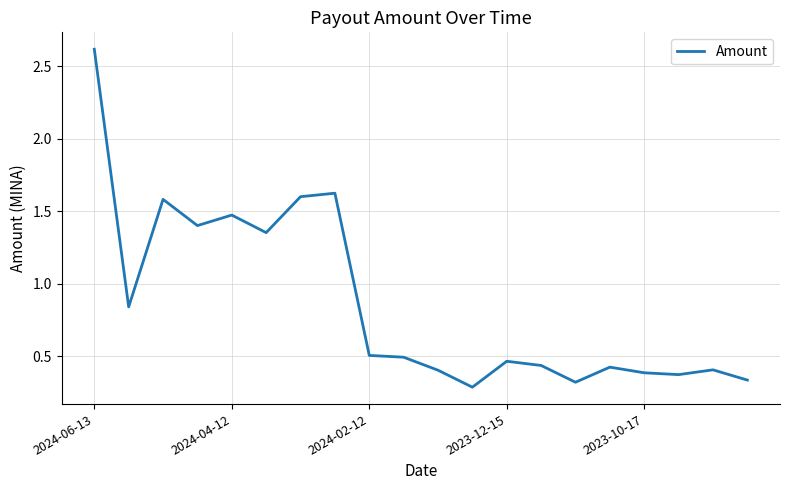

How many lines are shown in the chart?

1